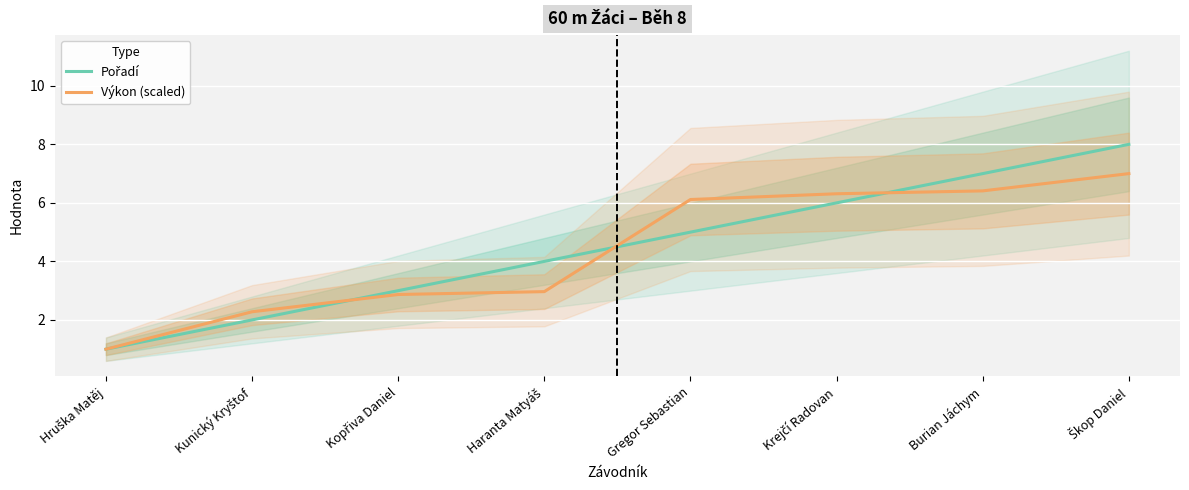

What is the greatest value displayed?

8.0